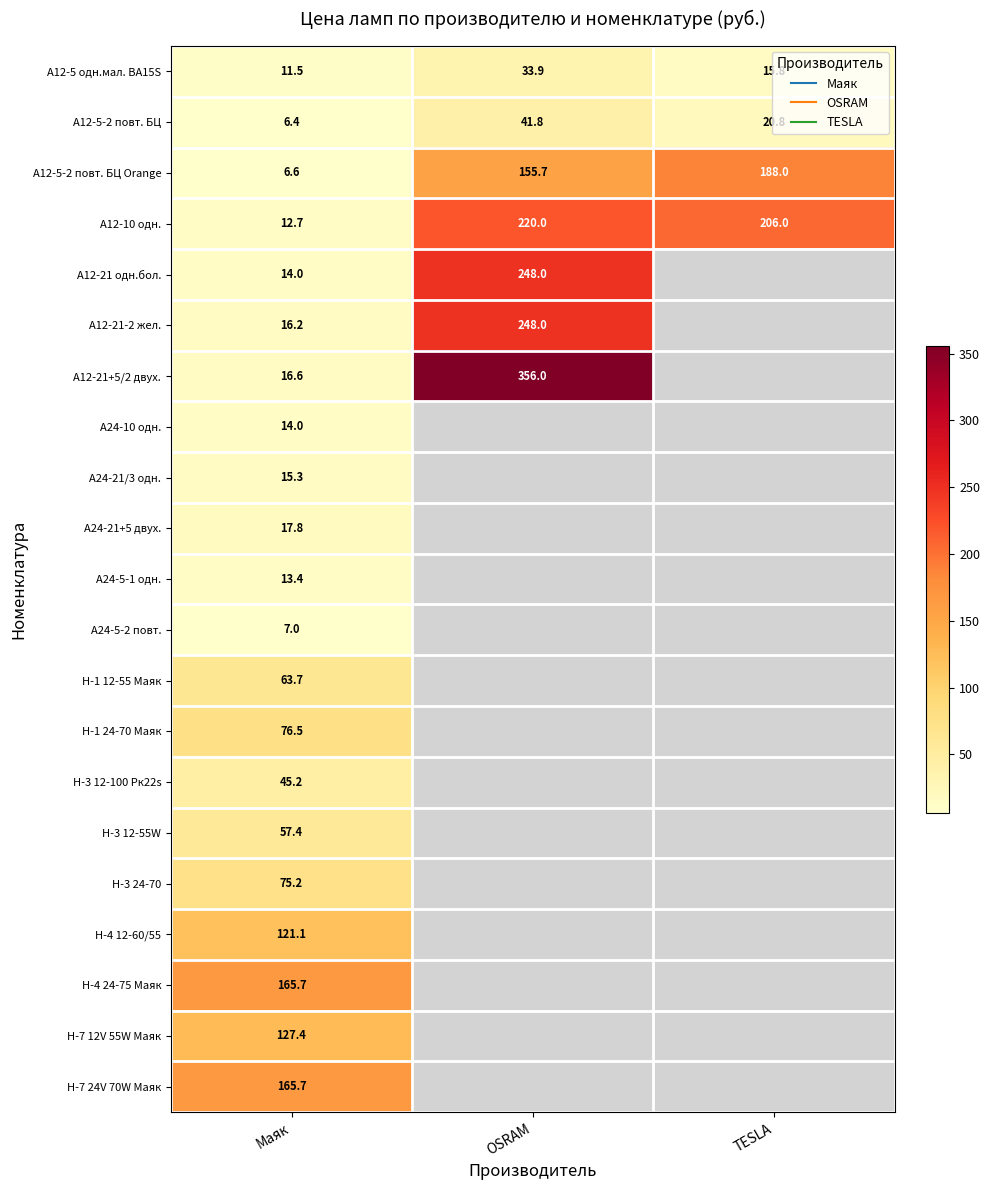

At which category does the chart reach its minimum across all series?

Маяк